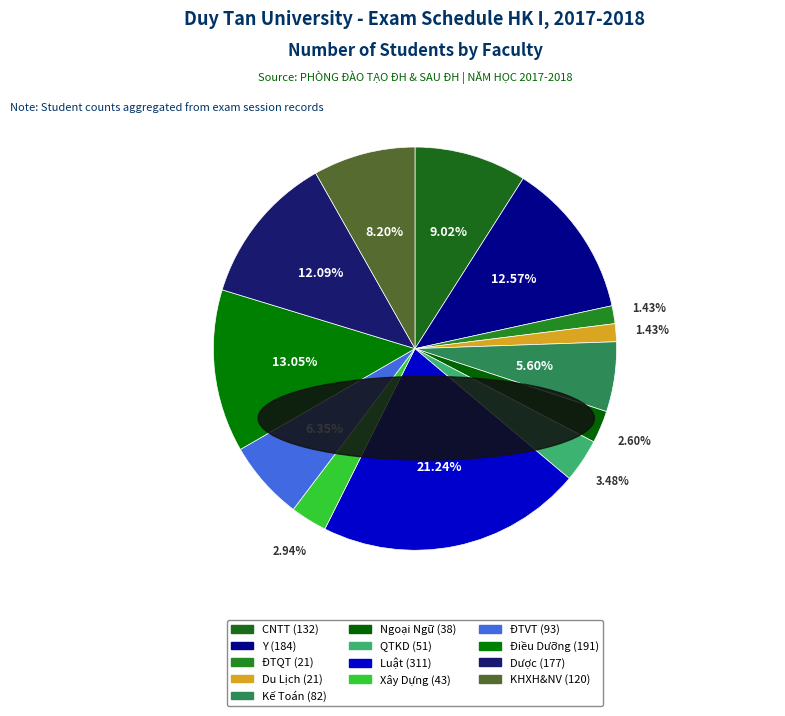

Is the sum of Du Lịch and Ngoại Ngữ greater than half?

No